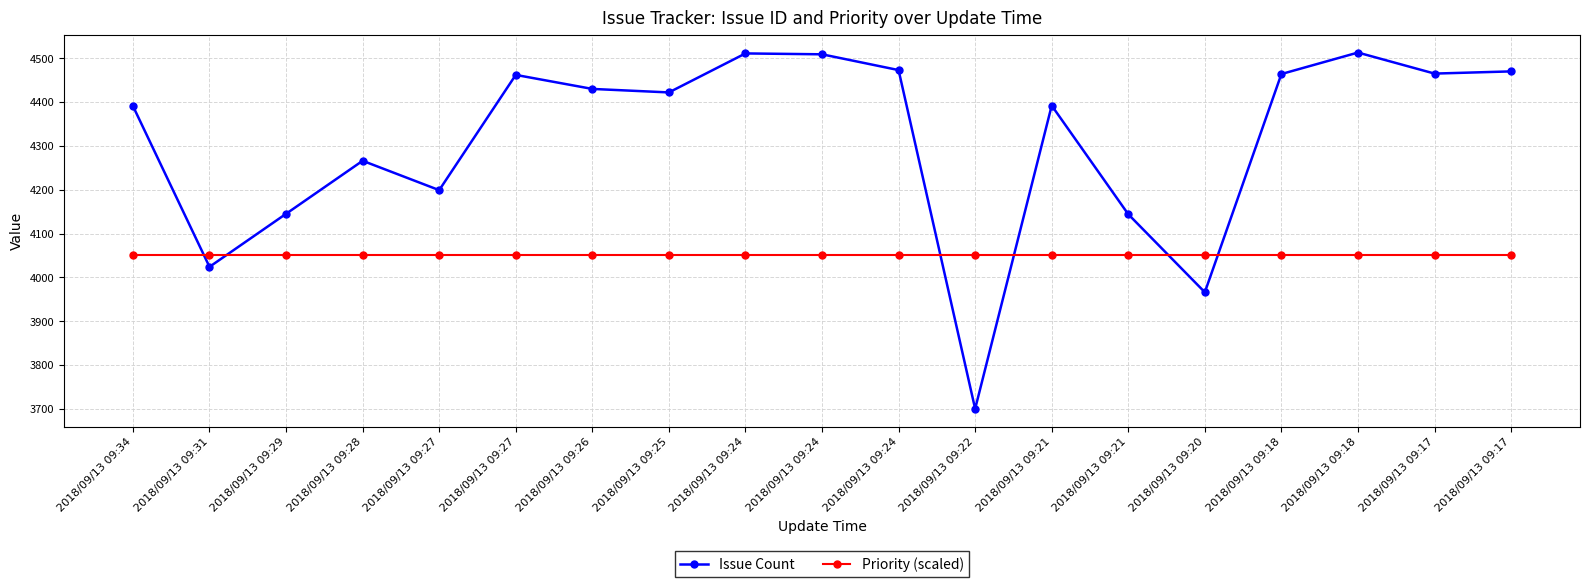

What are all the series names shown in the legend?

Issue Count, Priority (scaled)